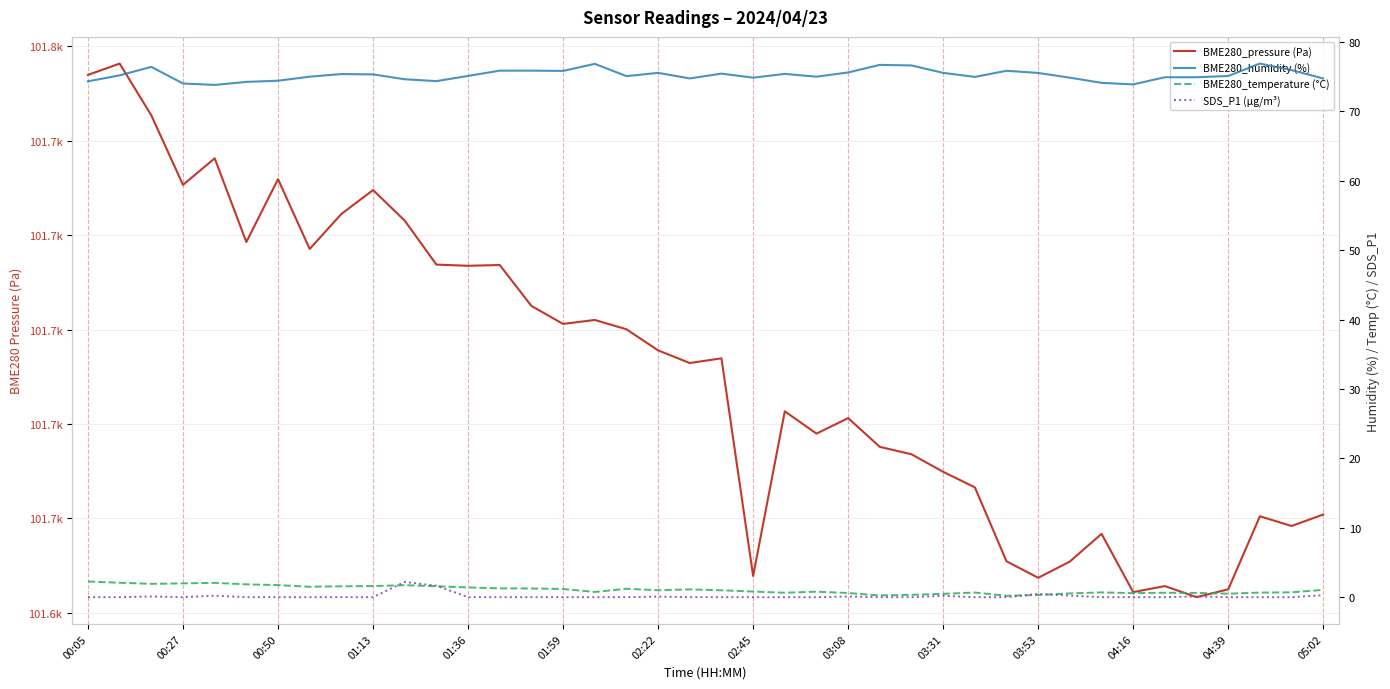

True or false: BME280_pressure (Pa) and BME280_temperature (°C) intersect in this chart.

False